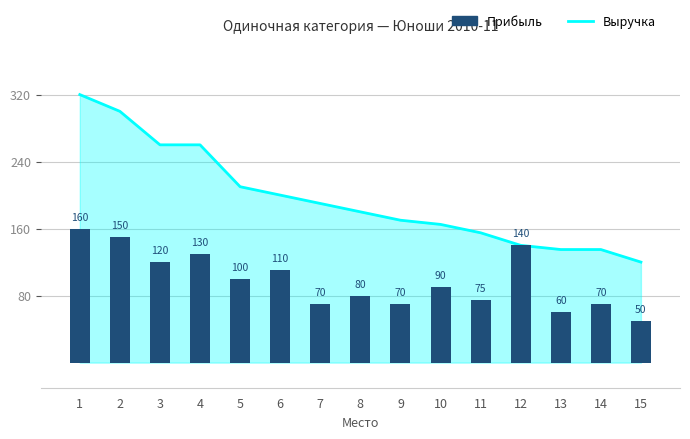

Read the value at 14.

70